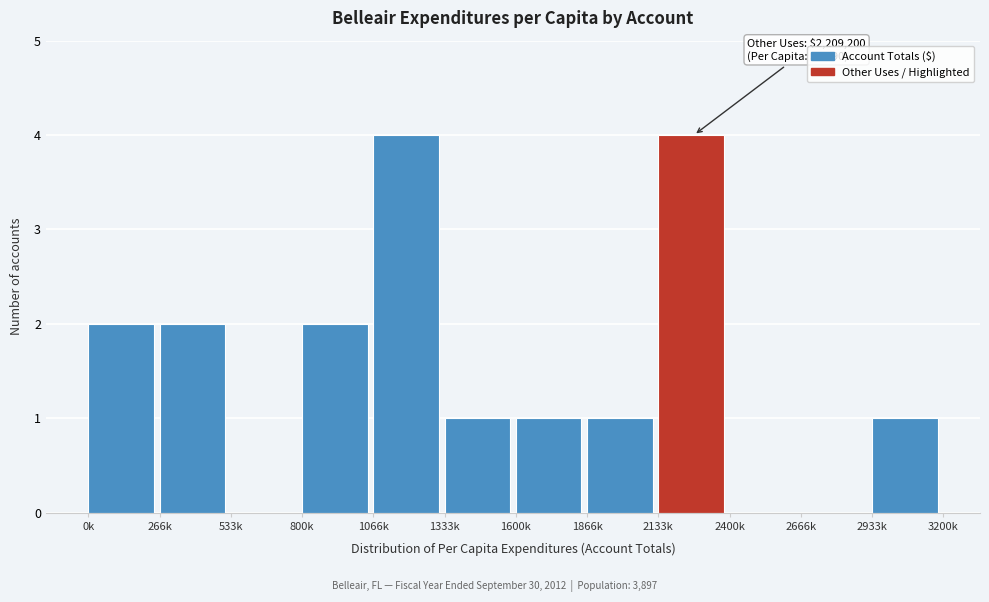

Reading right to left, transcribe all the data shown in this chart.

2933k=1	2666k=0	2400k=0	2133k=4	1866k=1	1600k=1	1333k=1	1066k=4	800k=2	533k=0	266k=2	0k=2